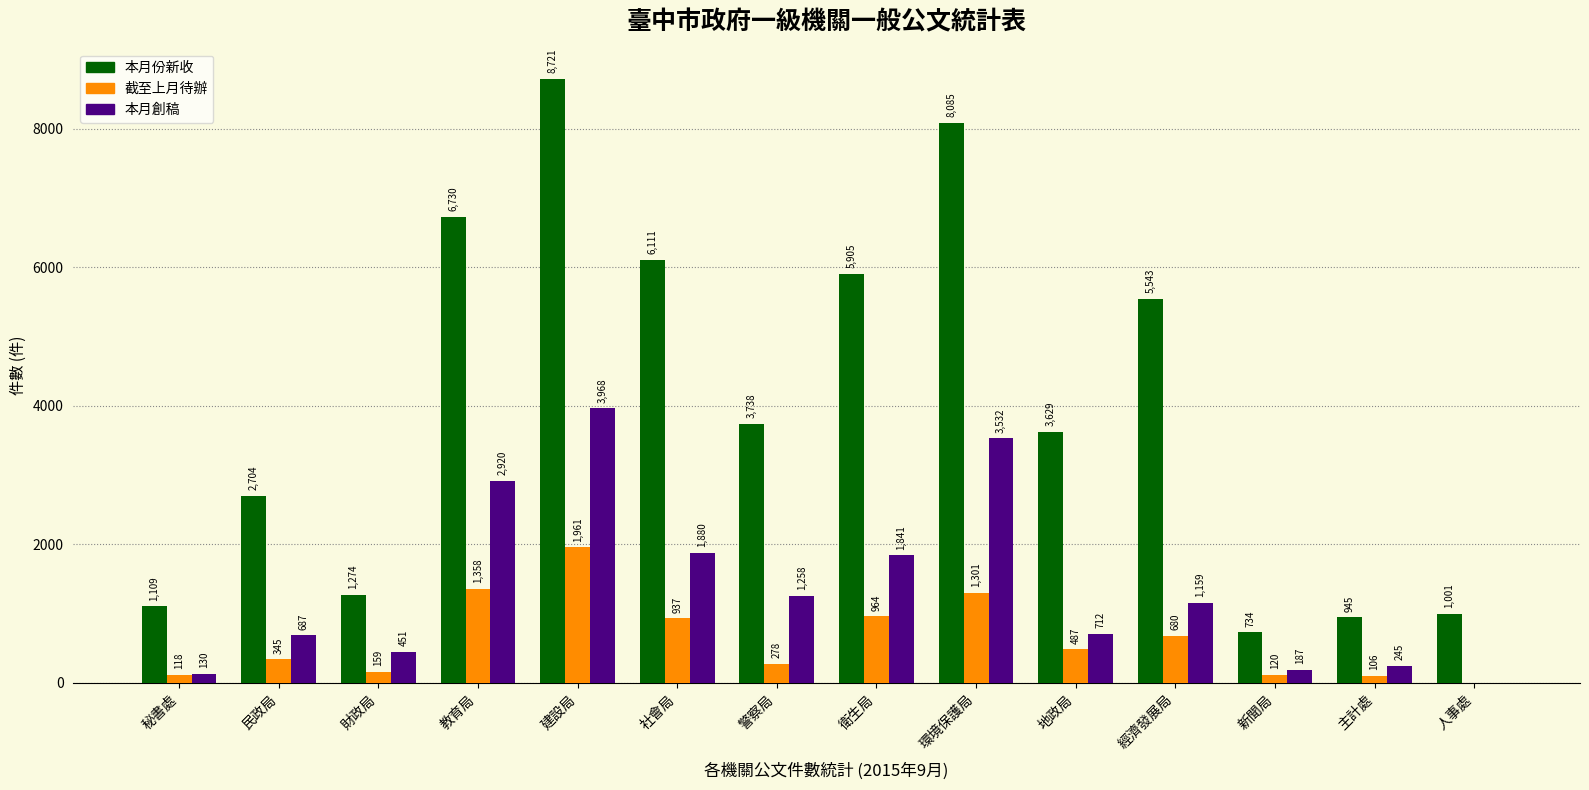

What are all the series names shown in the legend?

本月份新收, 截至上月待辦, 本月創稿